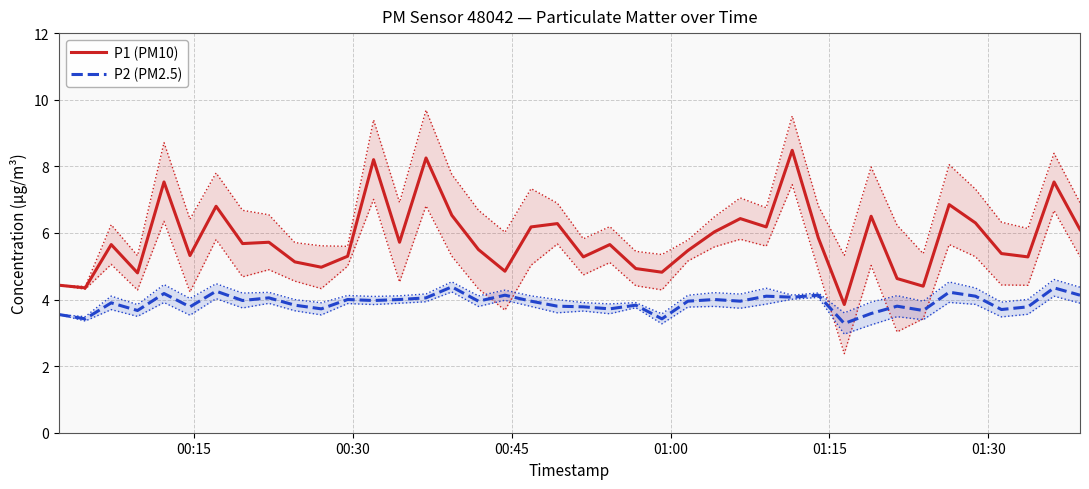

True or false: P2 (PM2.5) and P1 (PM10) cross at least once.

False